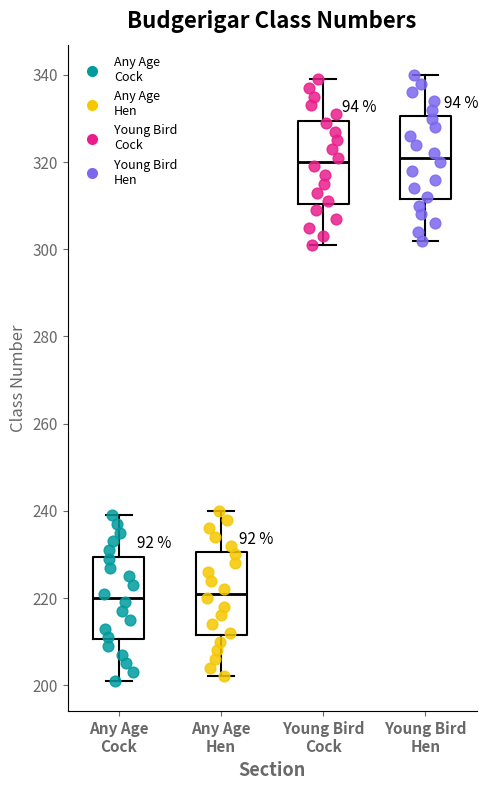

Where is the lower edge of the box for Any Age Hen on the y-axis? The values are not printed on the chart, so give them approximately, as read against the axis.

212